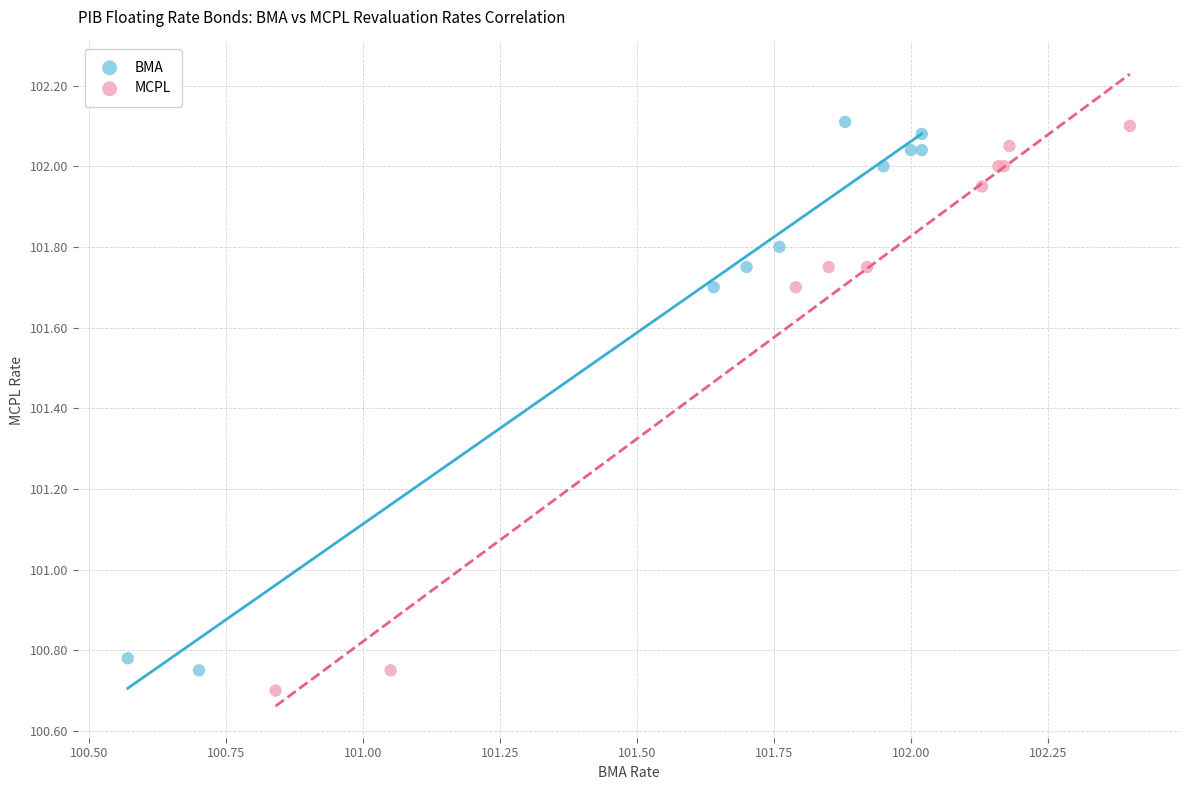

Which series reaches the minimum Y coordinate?

MCPL